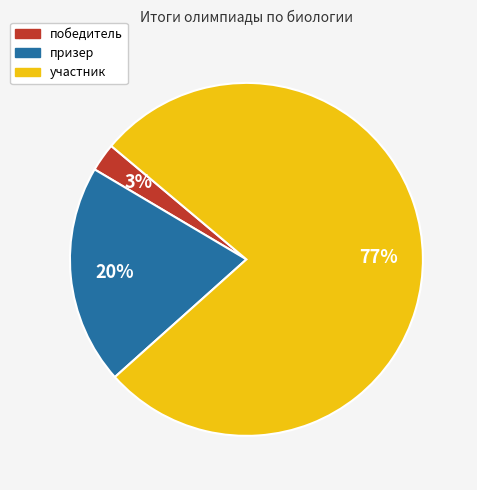

How many slices are in this pie chart?

3